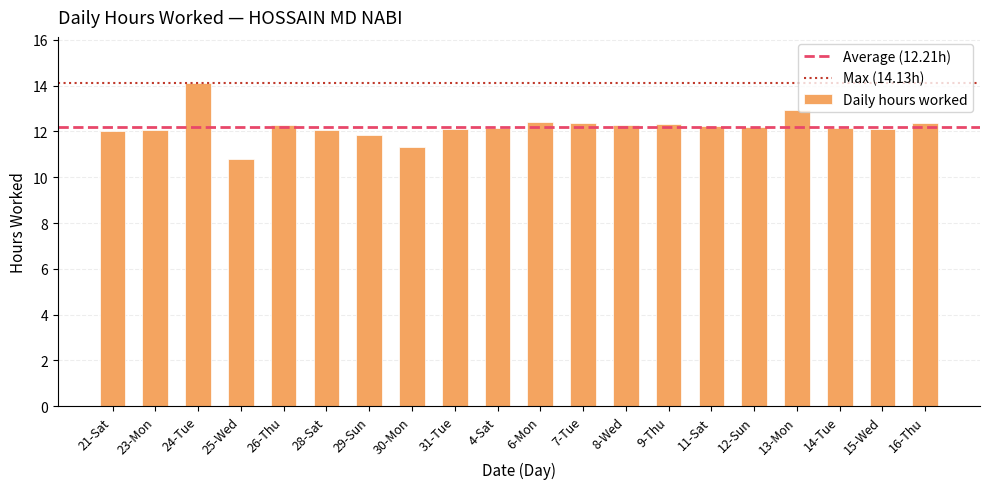

What is the value of the 4th bar from the left?

10.8